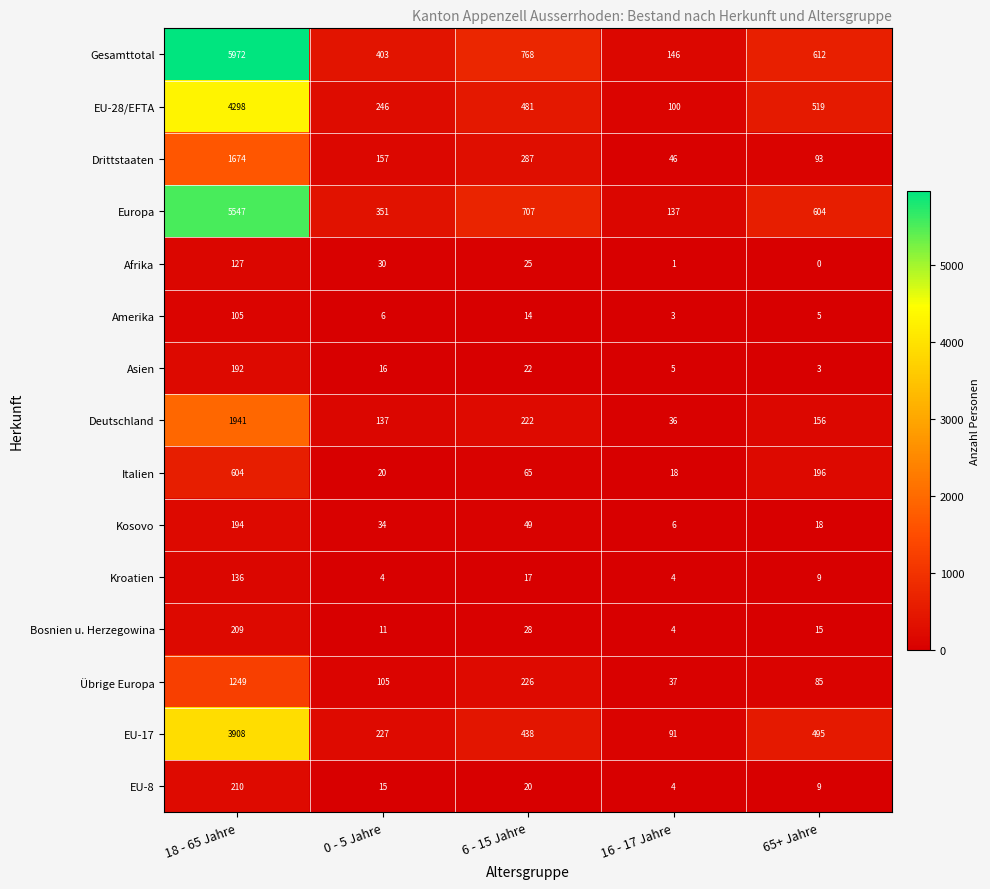

How many distinct data groups are displayed?

15